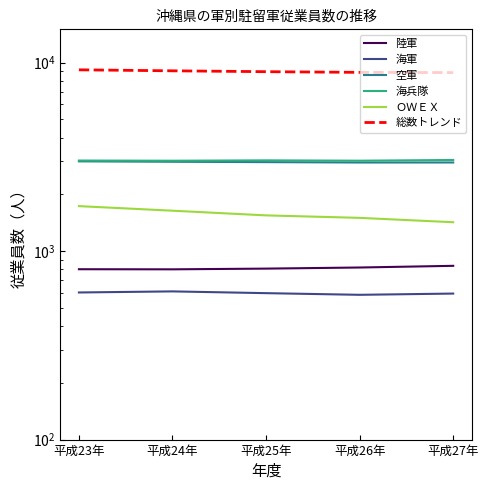

What is the label of the 3rd point from the left?

平成25年